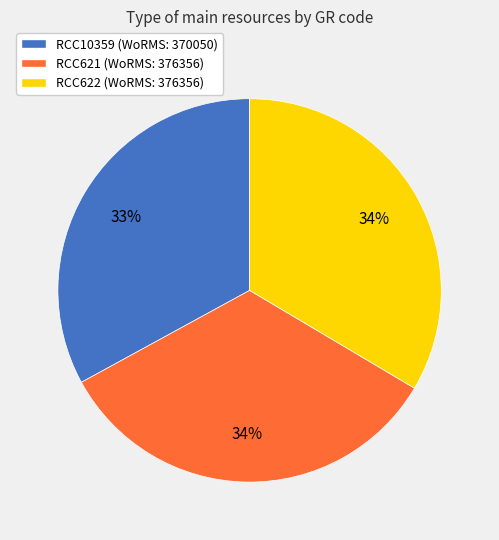

Is it true that RCC10359 is 33% of the pie?

True